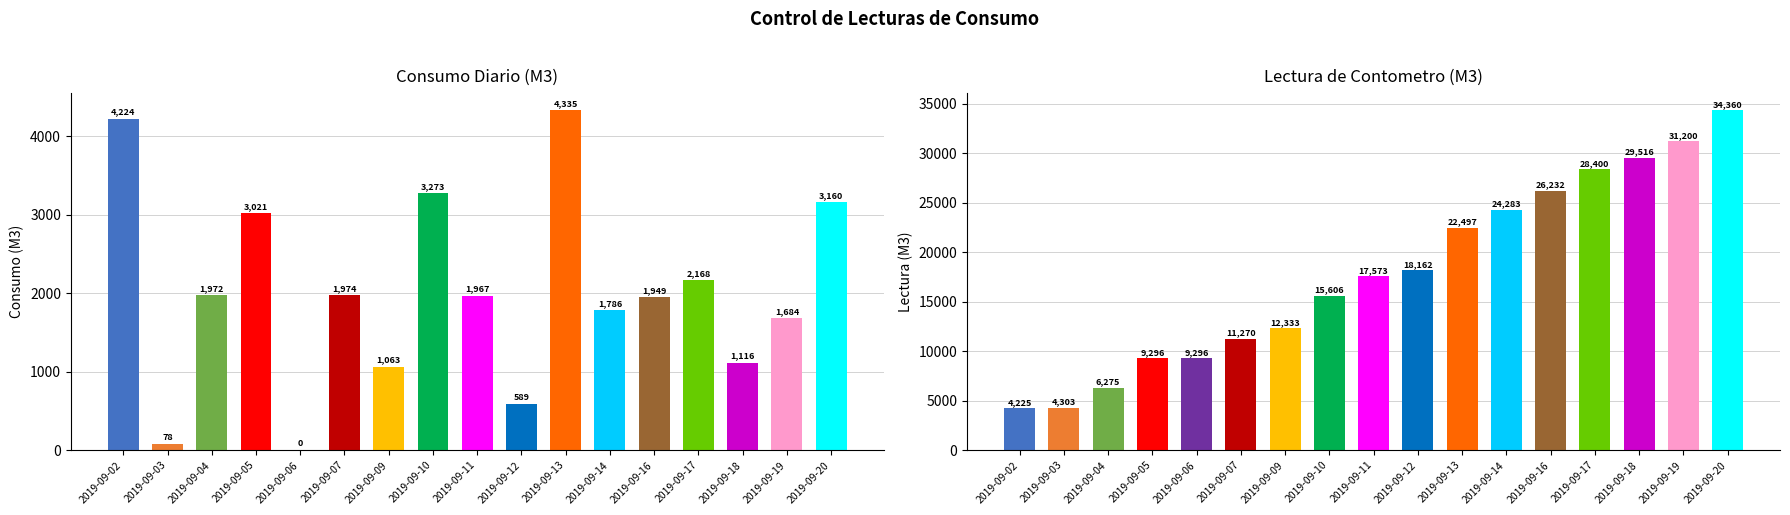

Where does the Consumo series first go above 1967?

2019-09-02